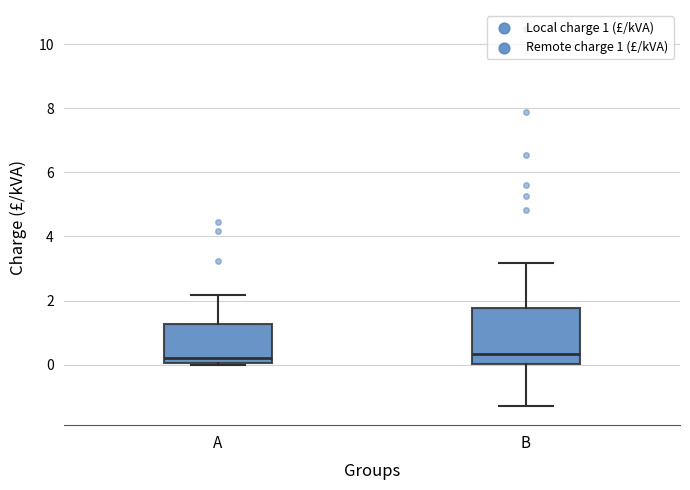

Comparing the boxes themselves (not the whiskers), which one is the tallest?

B